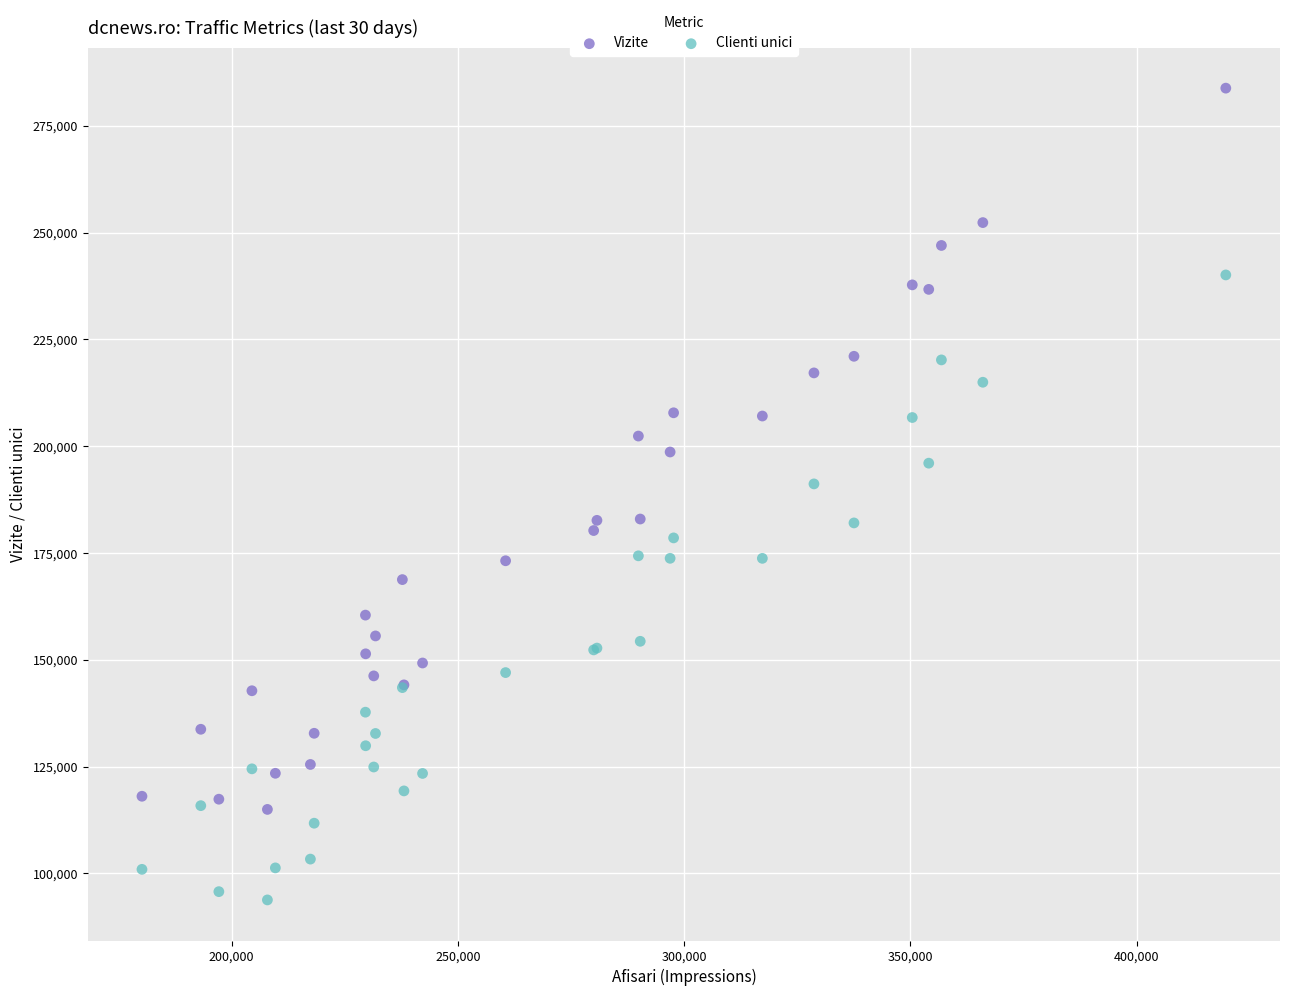

Across all series, what Y value is closest to 188810?

191182